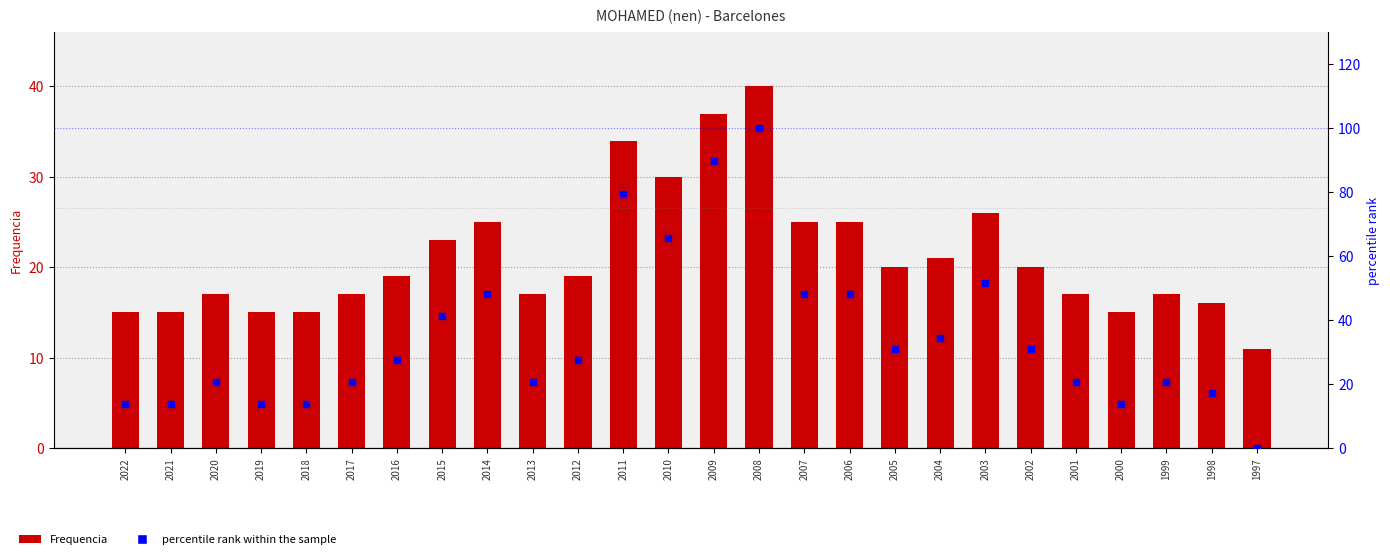

At how many categories does at least one series exceed 62?

4